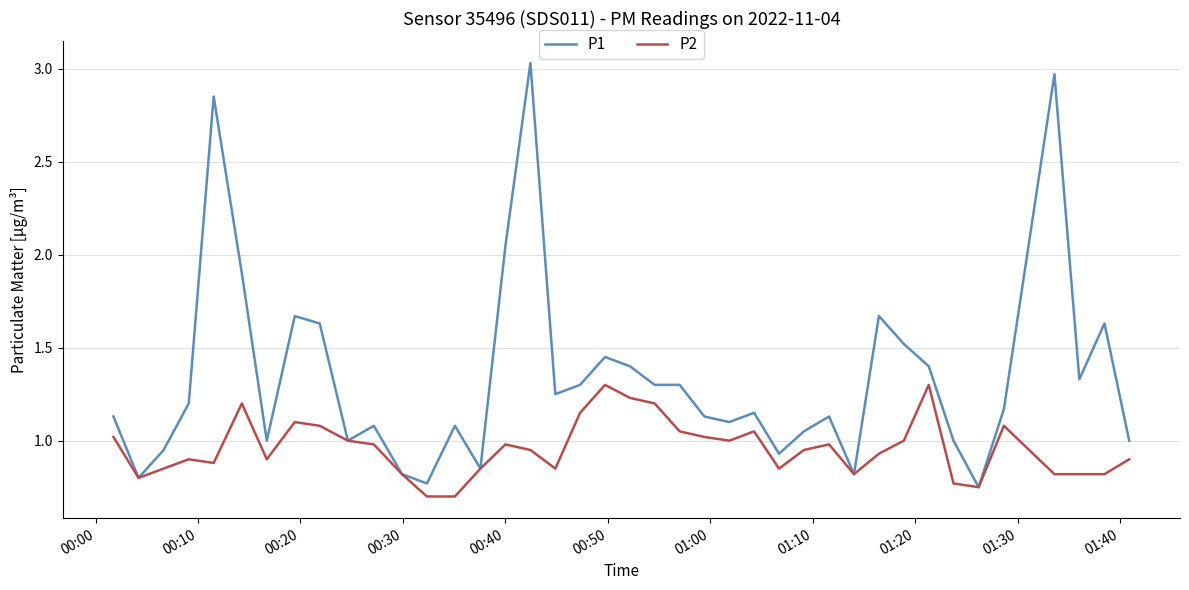

Rank the series by their maximum value, from highest to lowest.

P1, P2